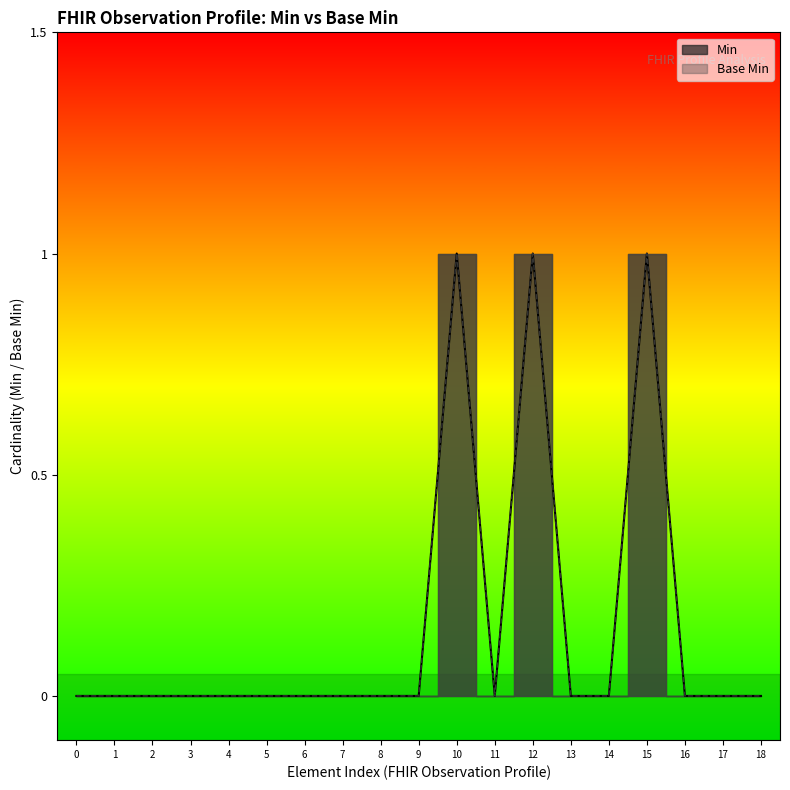

How many interior local valleys does the Base Min series have?

1